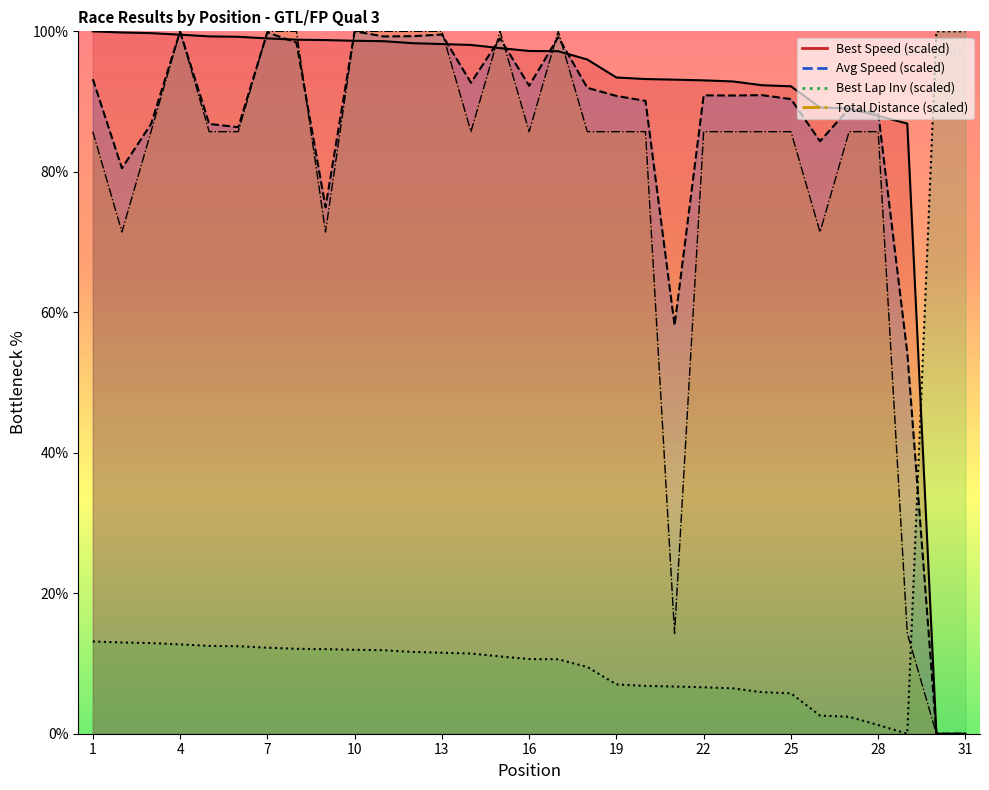

How many times do Best Speed and Average Speed cross each other?

12